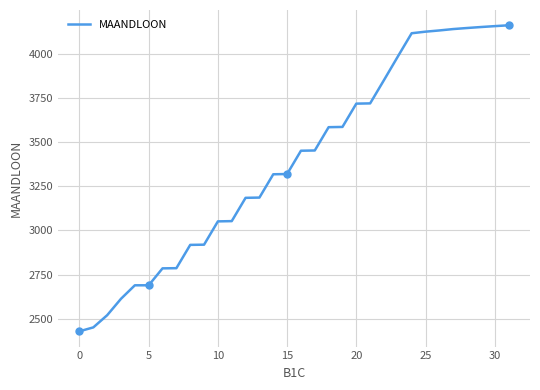

Between 23 and 26, which is larger?

26